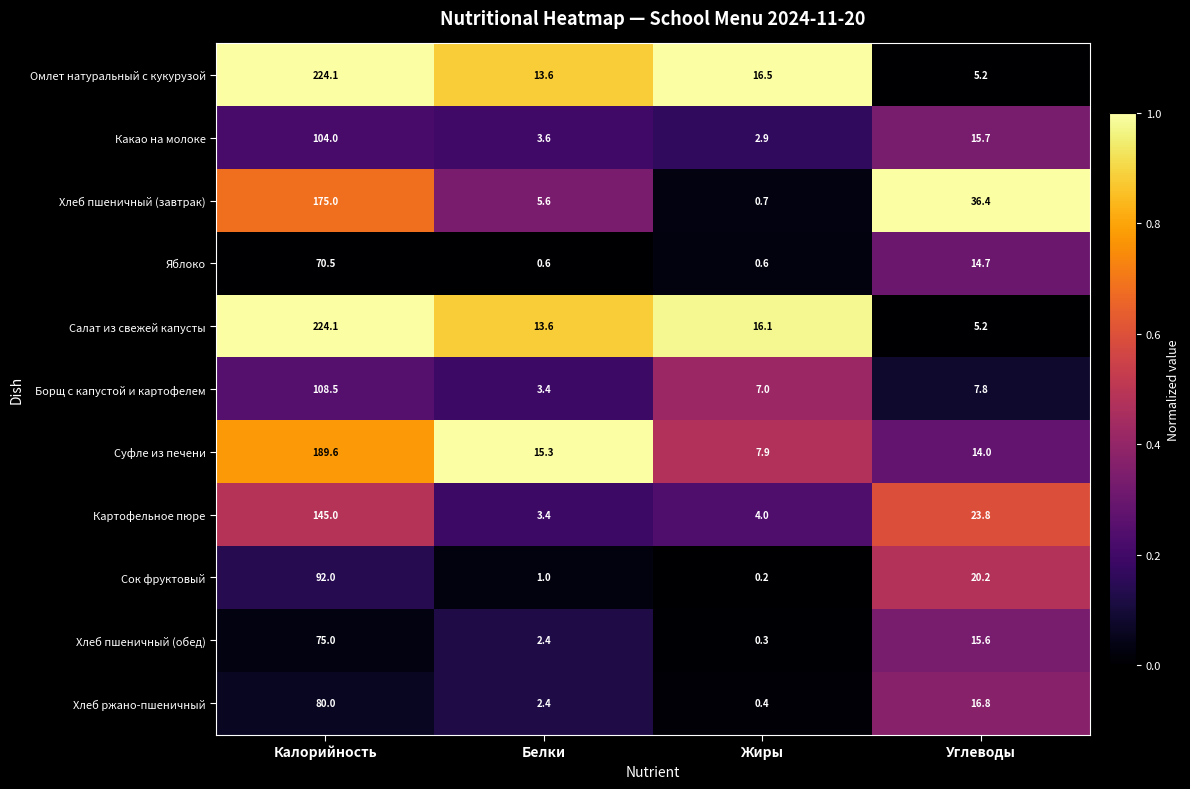

What is the difference between the maximum and minimum values in the Картофельное пюре series?

141.6